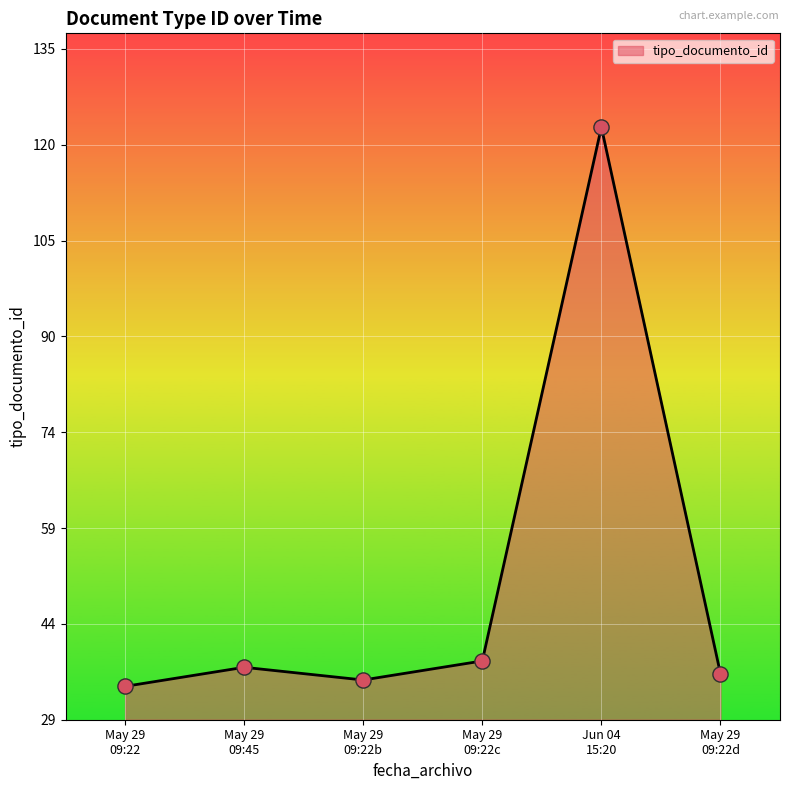

What is the difference between the maximum and second lowest values?

87